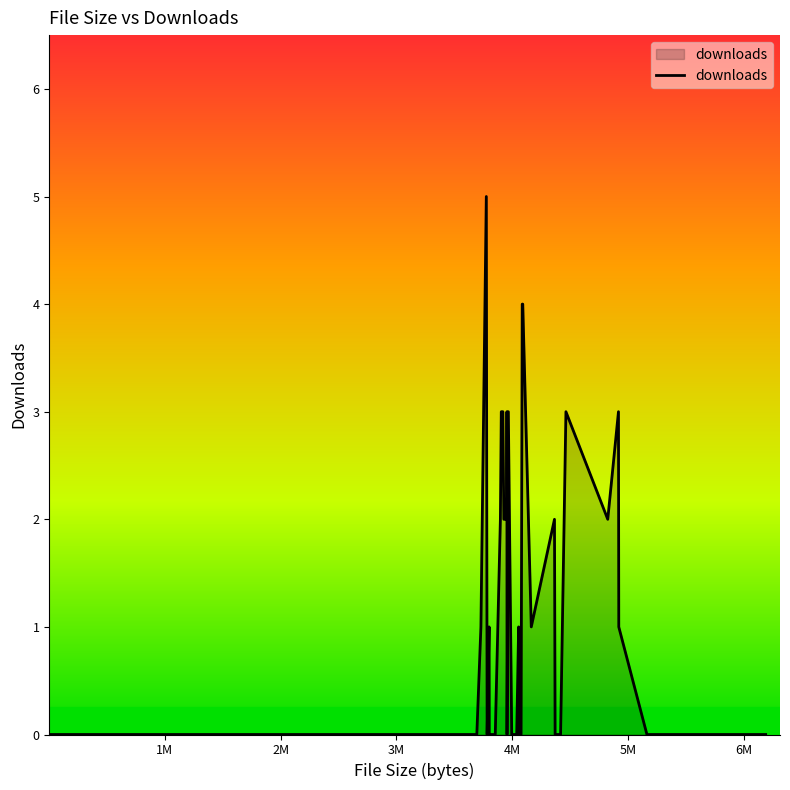

What is the difference between the maximum and minimum values?

5